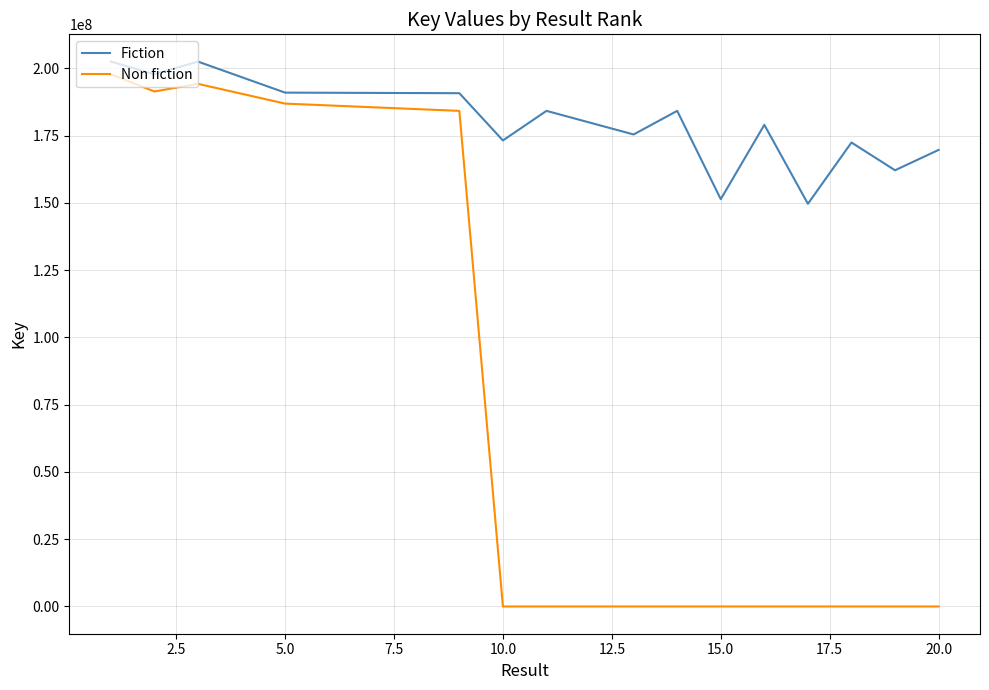

Does the chart have visible grid lines?

Yes